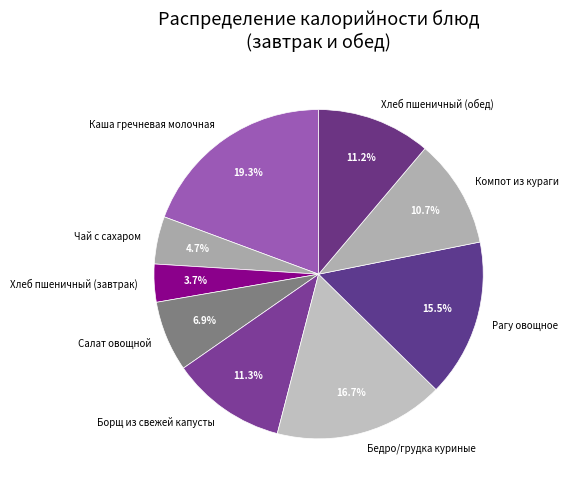

Does Салат овощной represent more than half of the total?

No